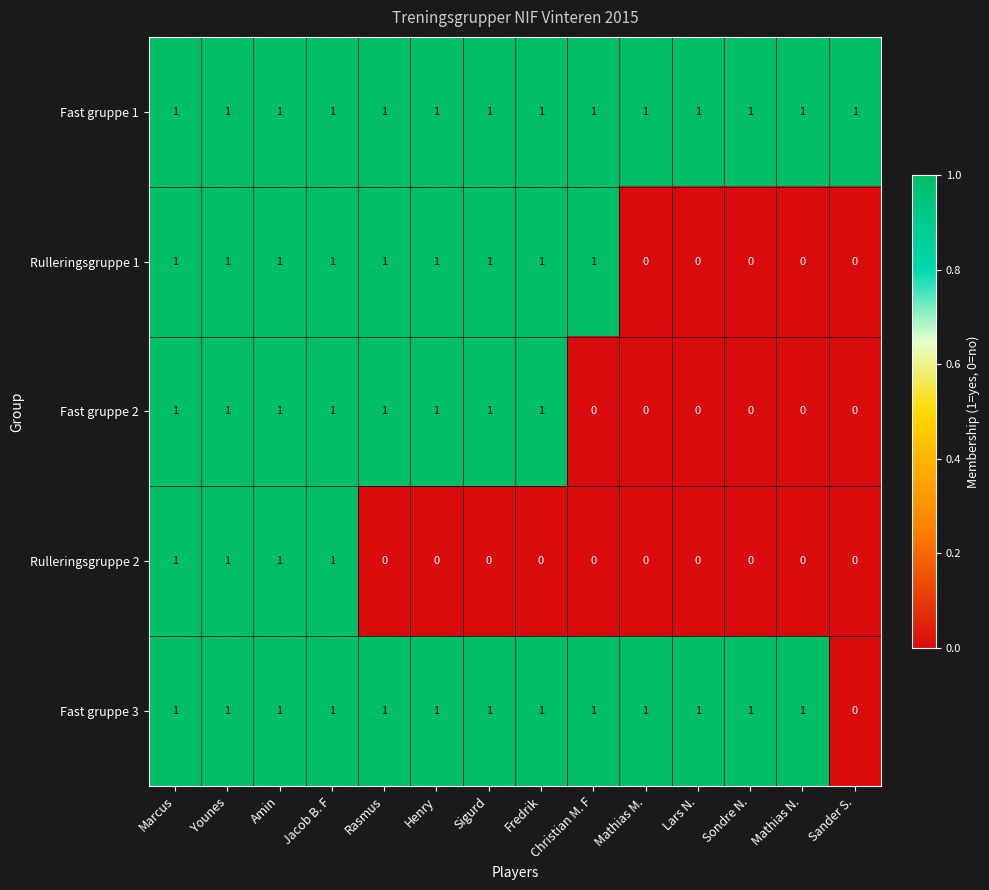

The Fast gruppe 2 series shows 1 at Younes. True or false?

True